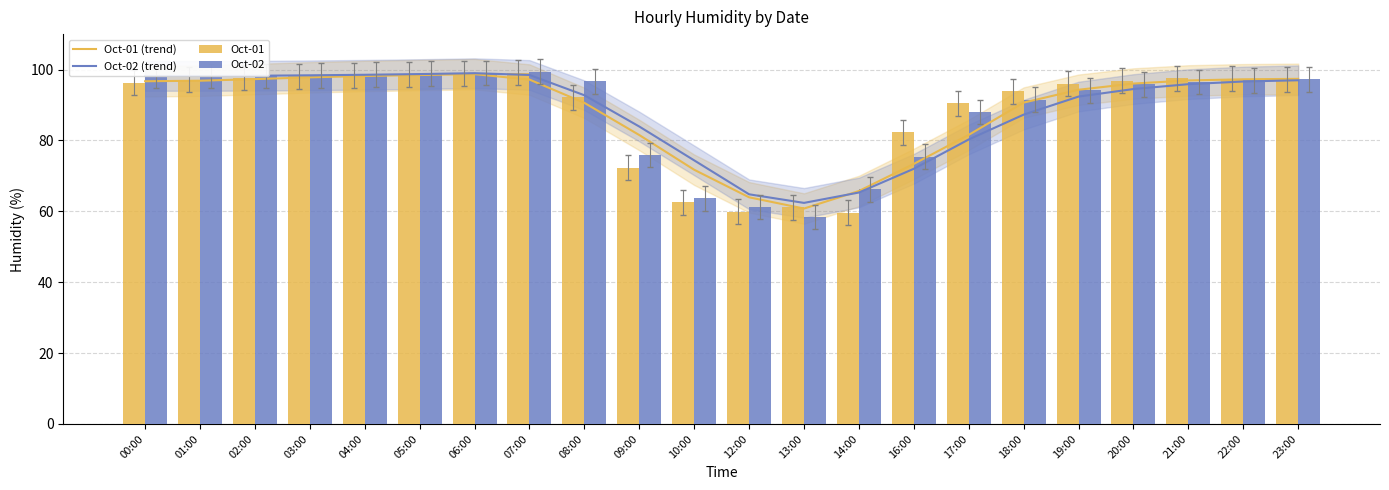

What is the sum of the Oct-01 values at 12:00 and 07:00?

159.0